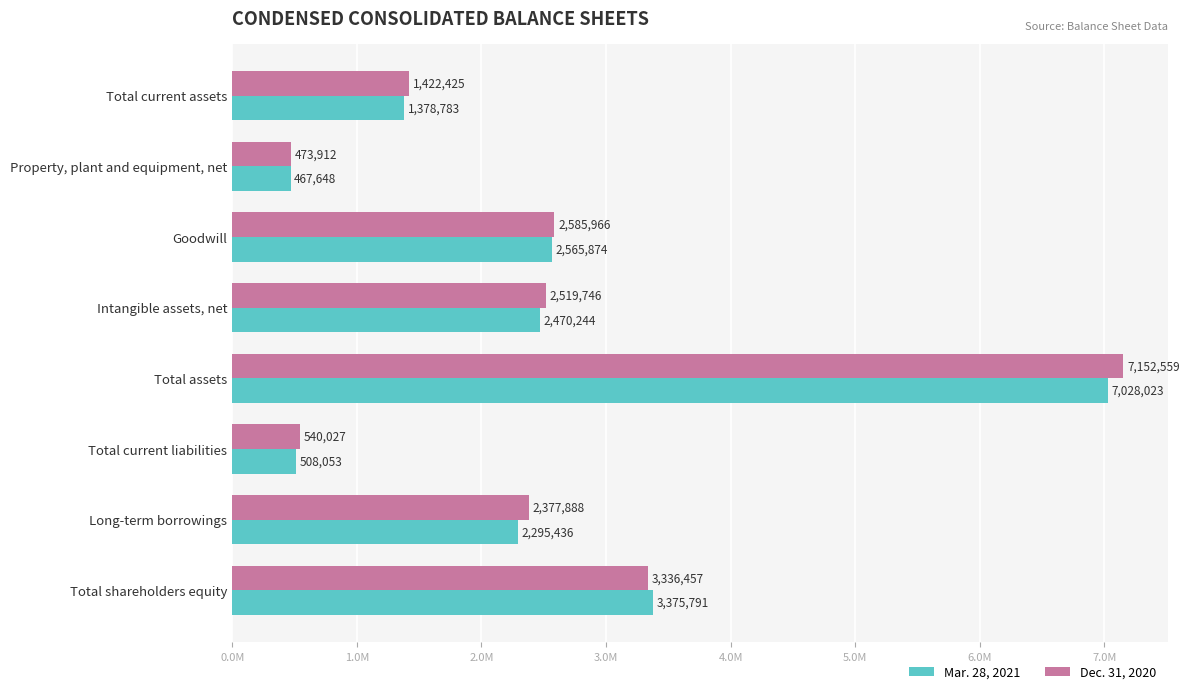

What are all the series names shown in the legend?

Mar. 28, 2021, Dec. 31, 2020